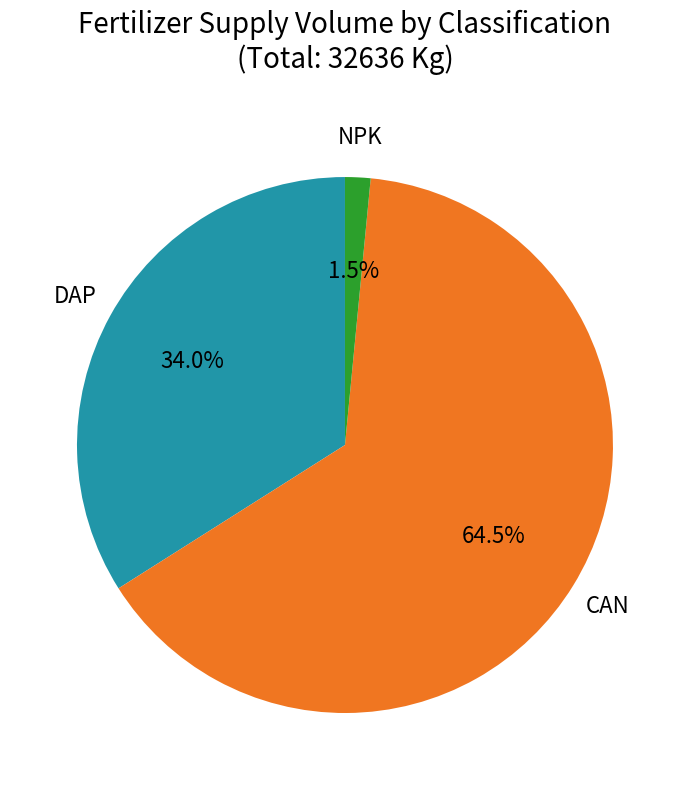

Is there a majority slice in this chart?

Yes